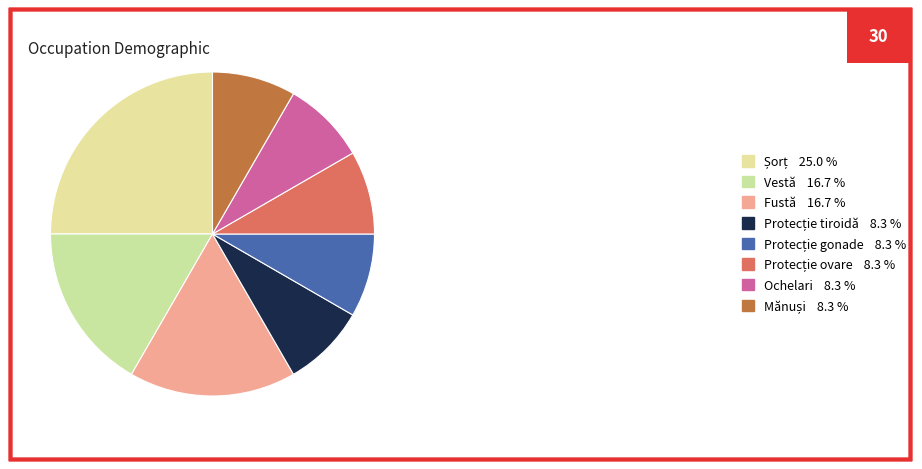

What is the change in value from Vestă to Ochelari?

-1